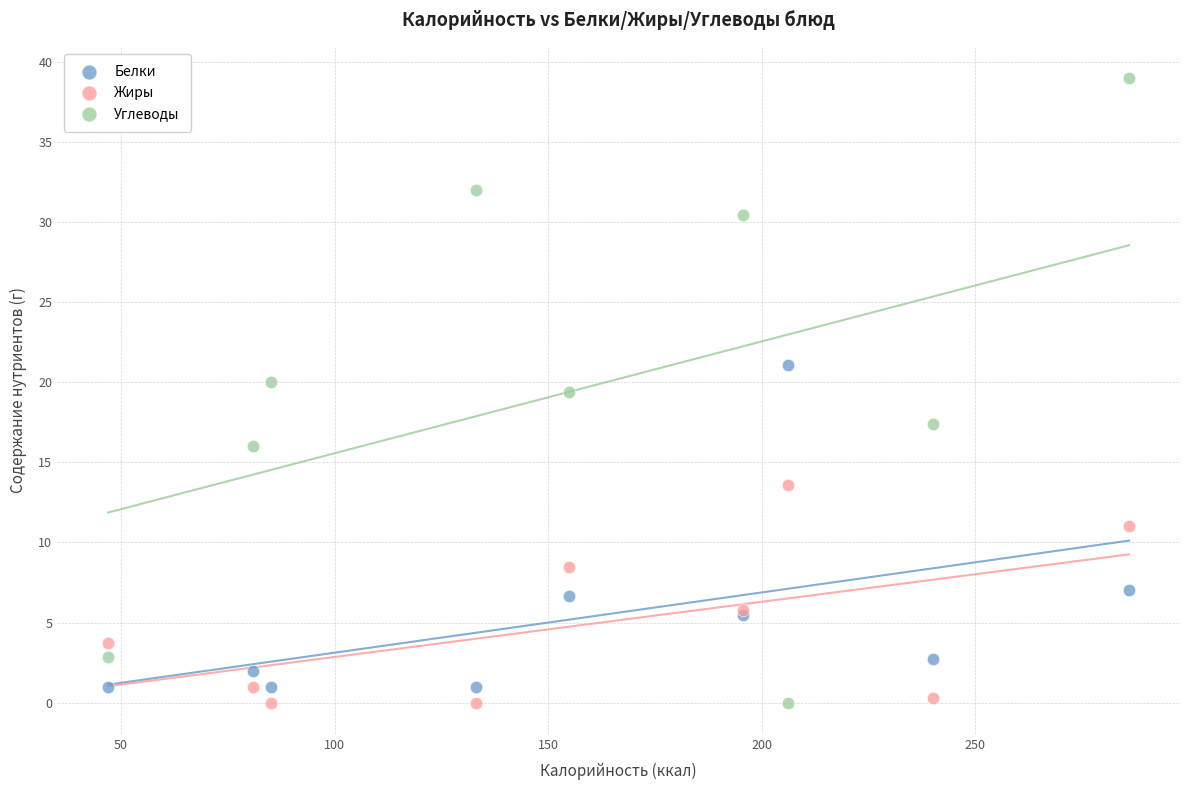

Which series has the widest spread of Y values?

Углеводы